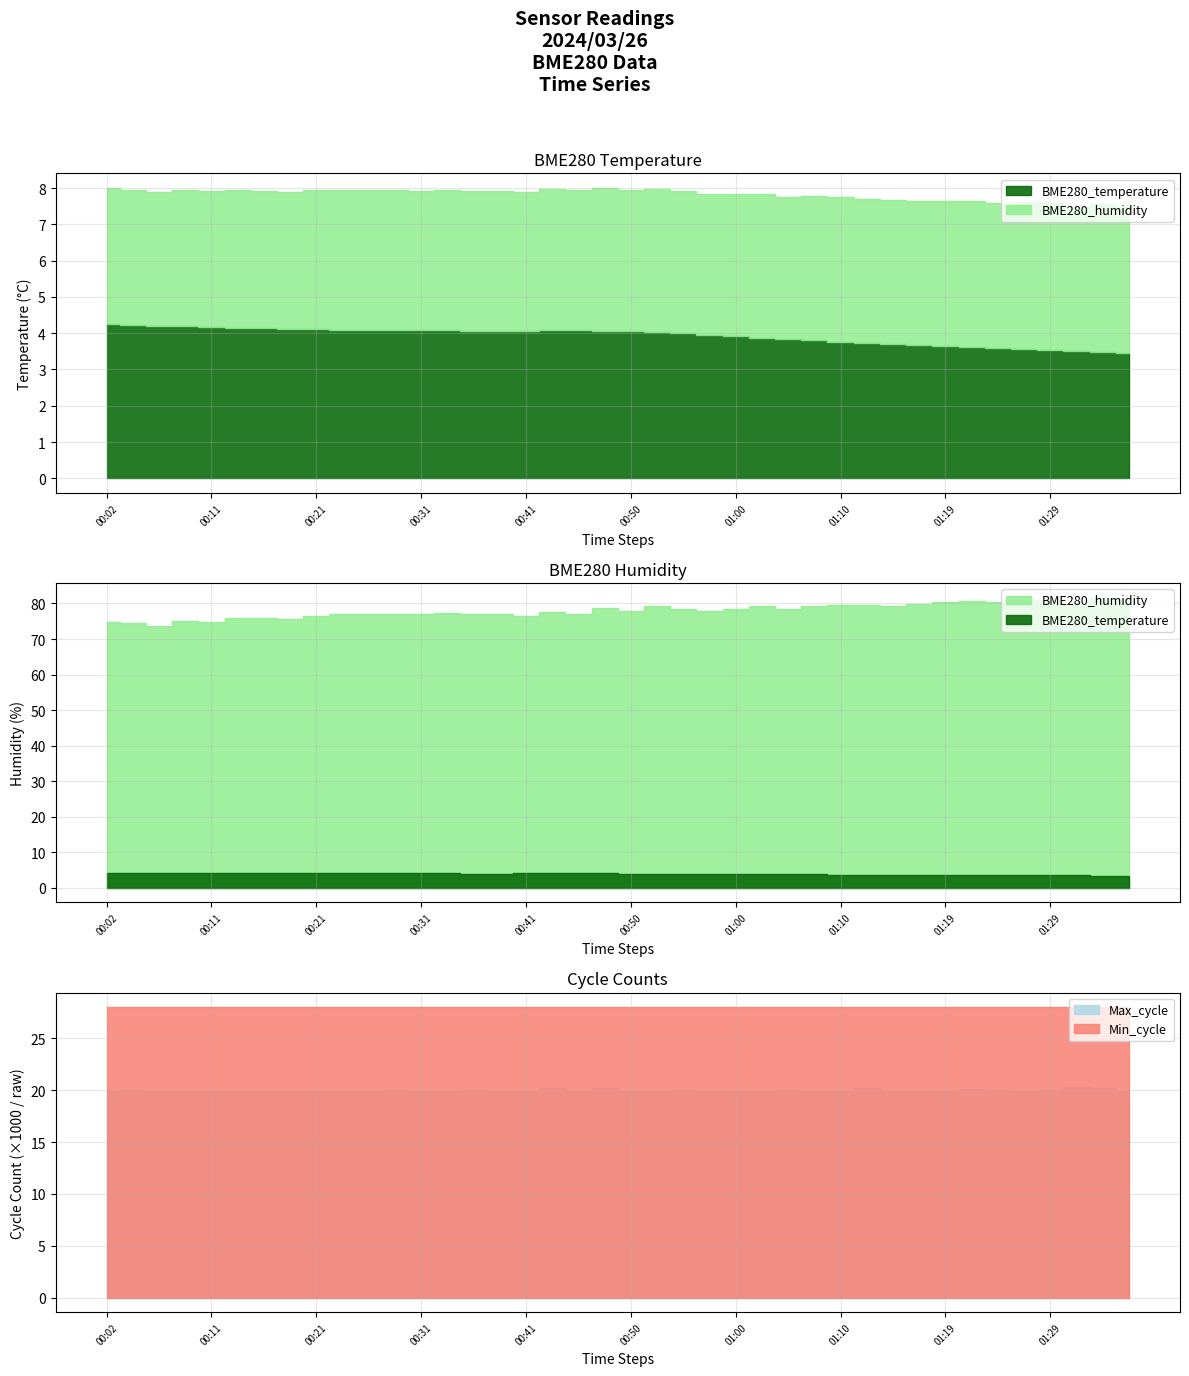

True or false: BME280_temperature has more than 2 interior local peaks.

False